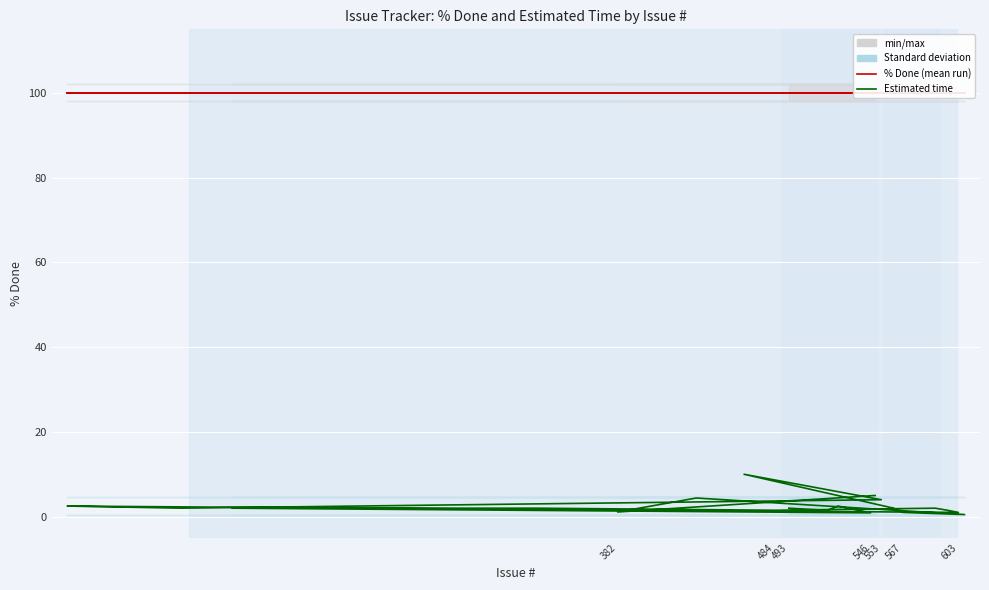

How many values in the Estimated time series exceed 2?

6